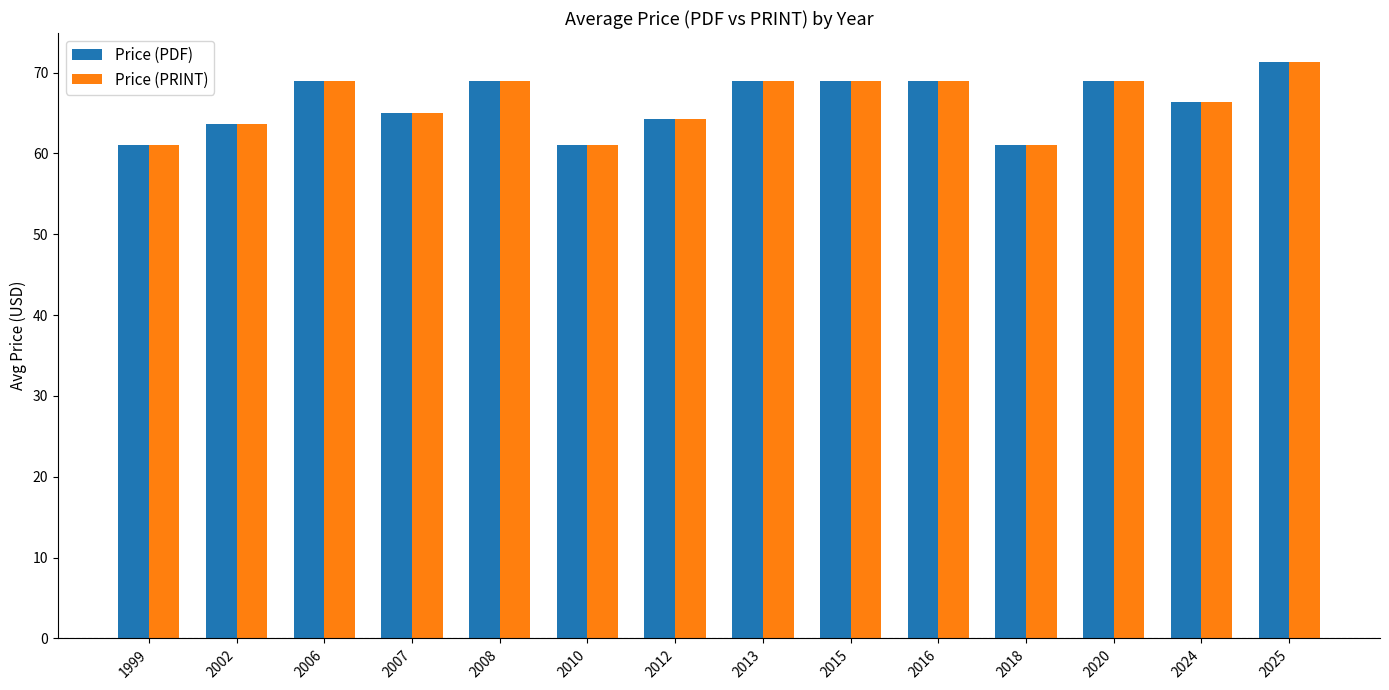

What is the difference between the maximum and minimum values in the Price (PDF) series?

10.3